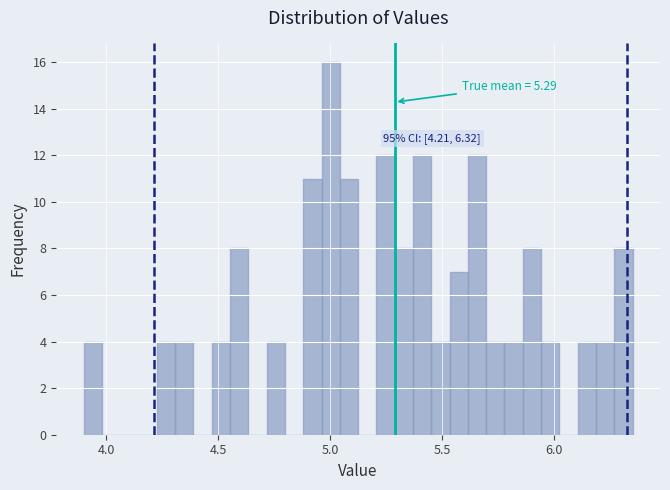

Read against the x-axis, roughly where is the centre of the tallest bar?

5.00